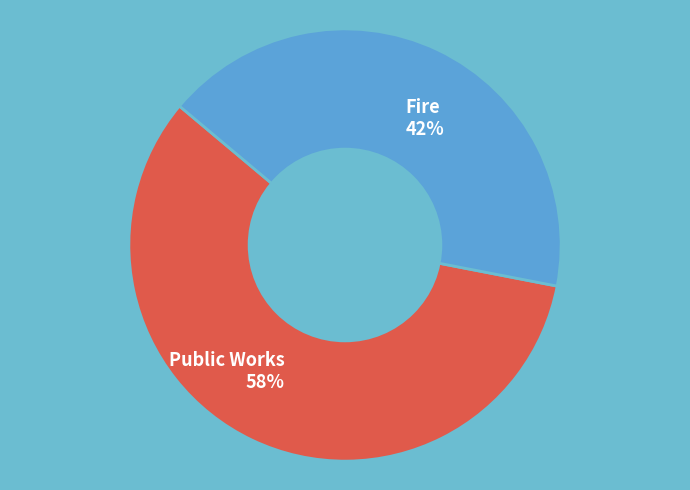

To the nearest percent, what percentage of the pie is Fire?

42%